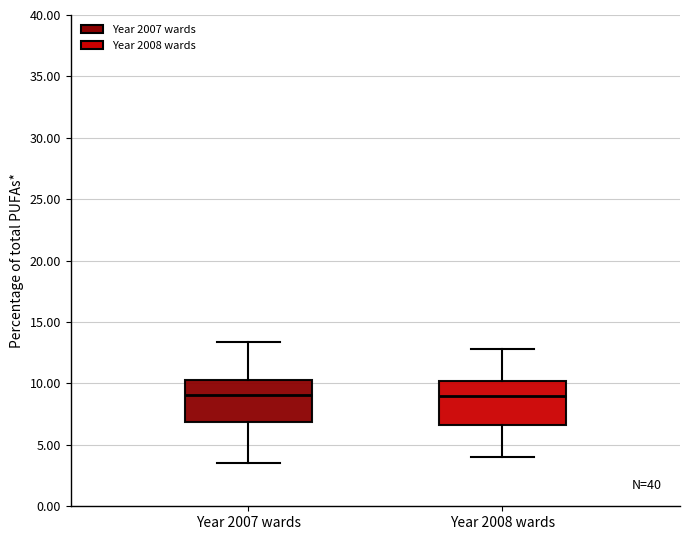

Where does the upper whisker of the box for Year 2008 wards end on the y-axis? The values are not printed on the chart, so give them approximately, as read against the axis.

13.0